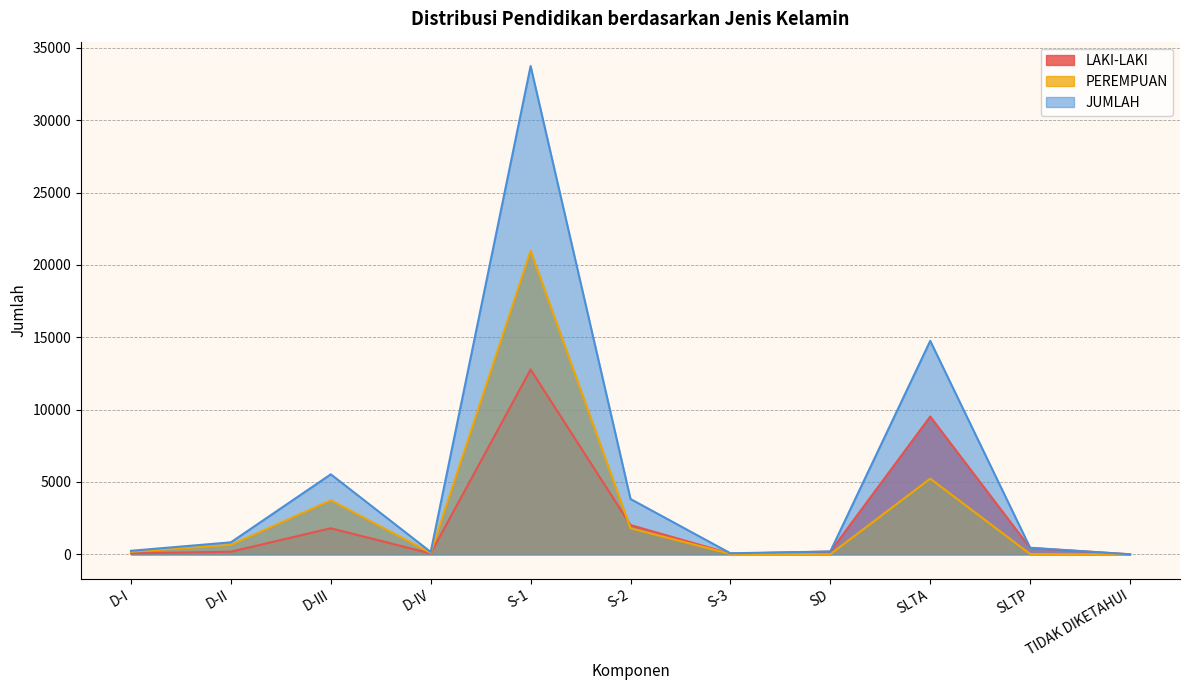

How many interior local peaks does the JUMLAH series have?

3